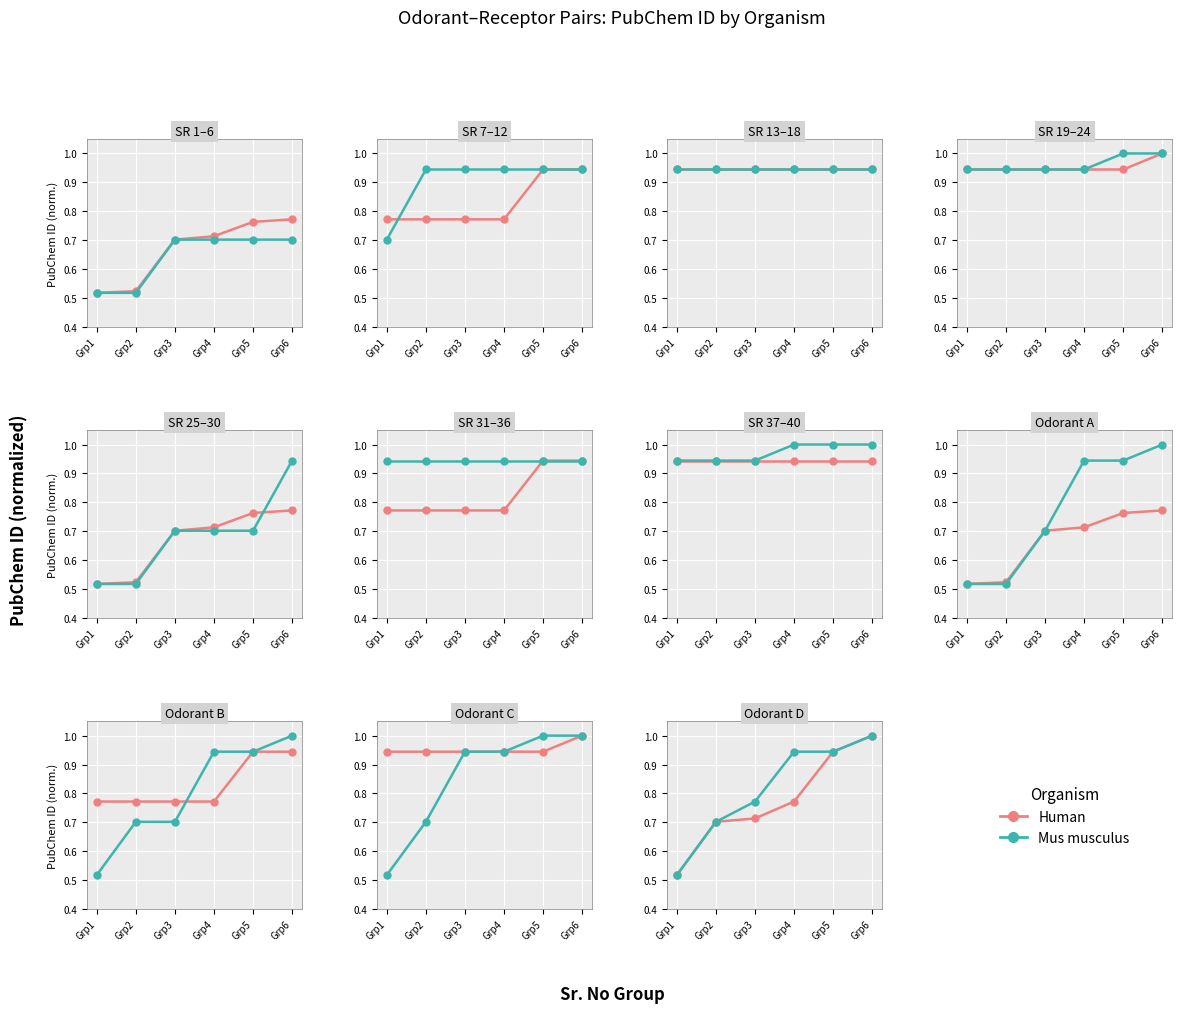

Count the number of data series in this chart.

2